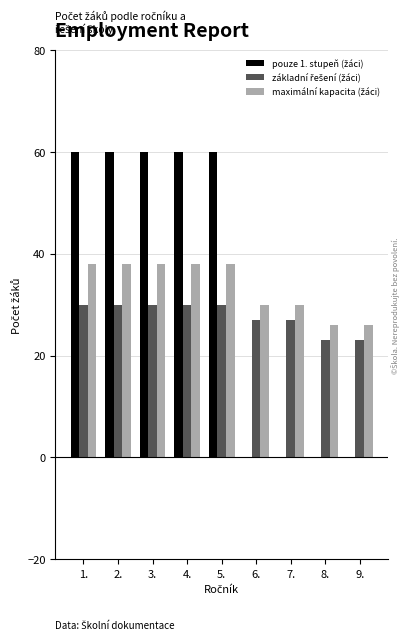

The value of pouze 1. stupeň (žáci) at 9. is 0. True or false?

True